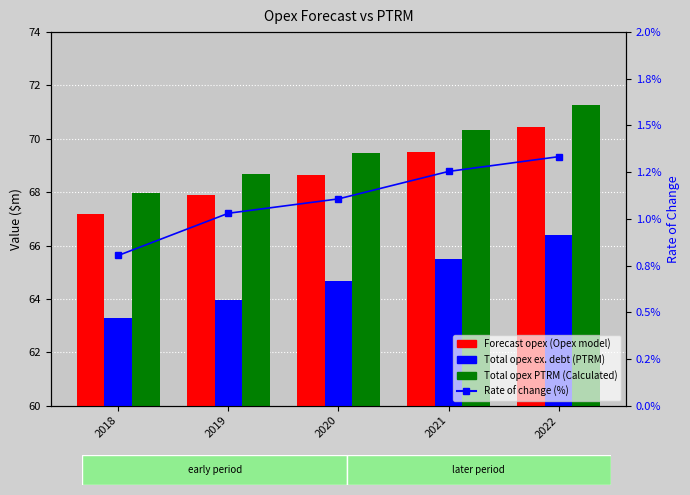

Rank the series by their maximum value, from highest to lowest.

Total opex PTRM (Calculated), Forecast opex (Opex model), Total opex ex. debt (PTRM), Rate of change (%)